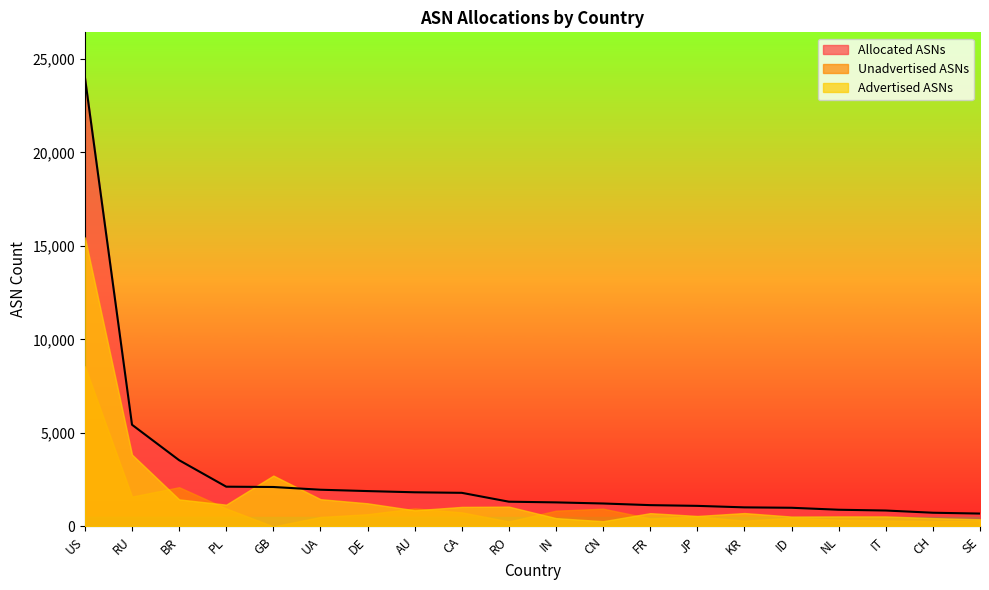

At which label is Advertised ASNs closest to 7865?

RU